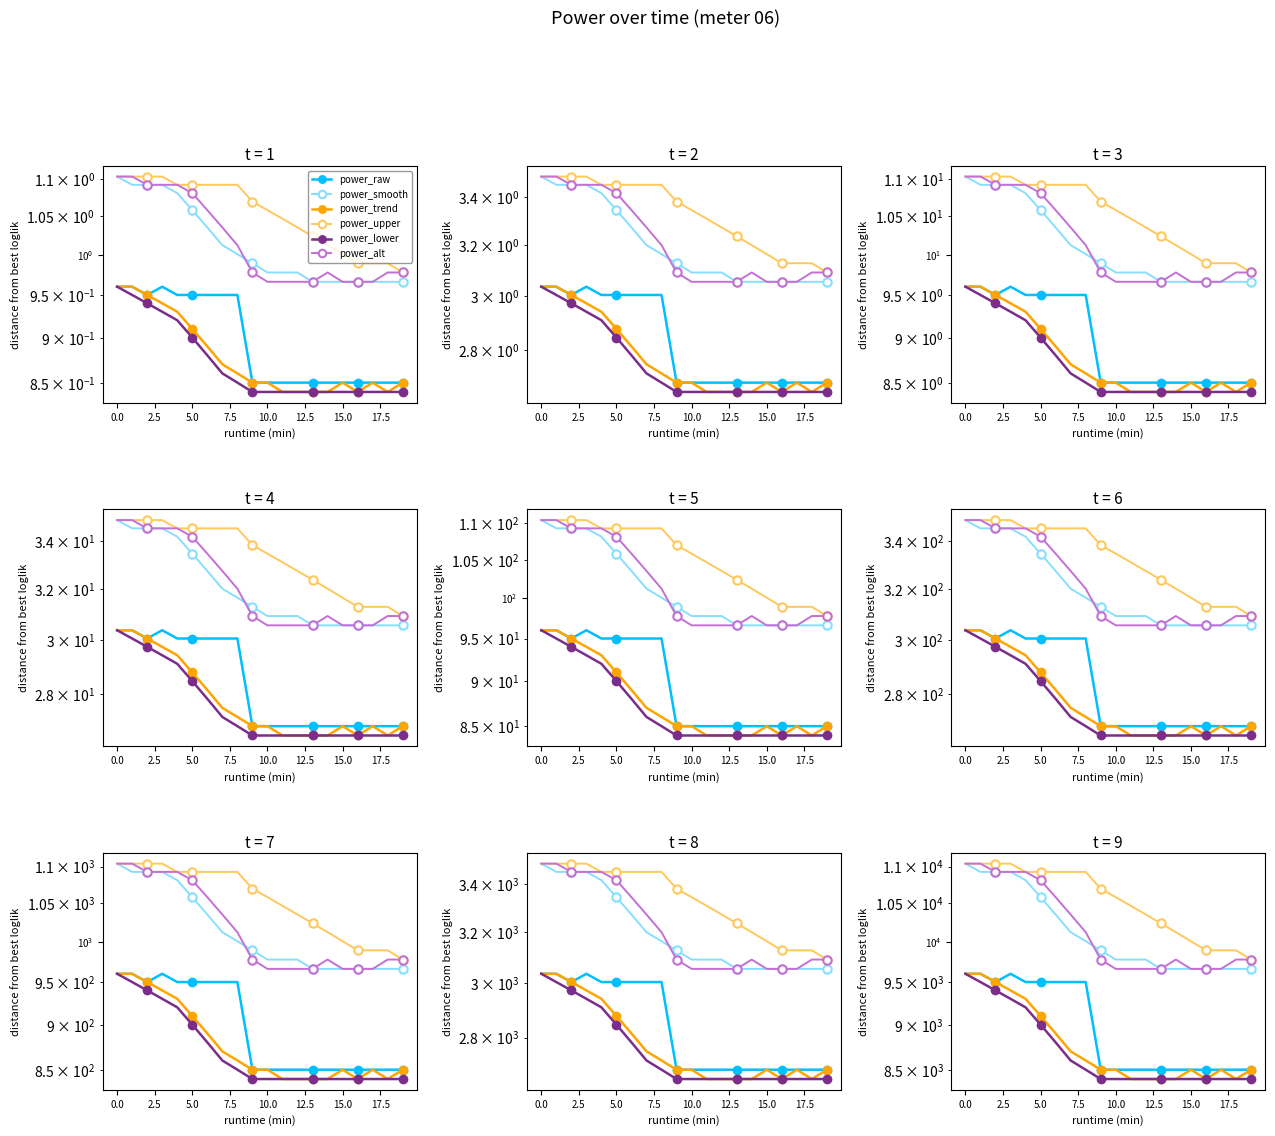

Is it true that power_smooth equals 9660 at 16?

True